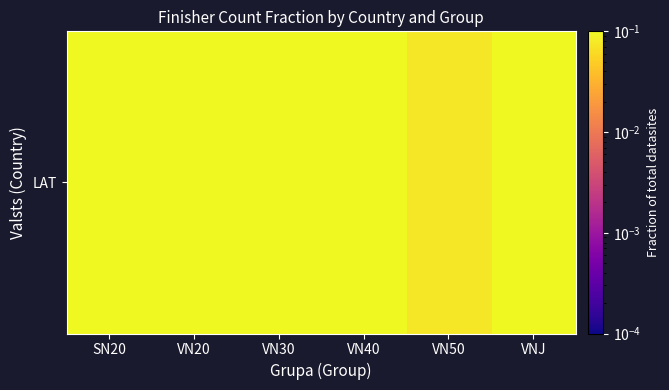

Reading left to right, transcribe all the data shown in this chart.

0.1	0.2	0.2	0.2	0.1	0.2